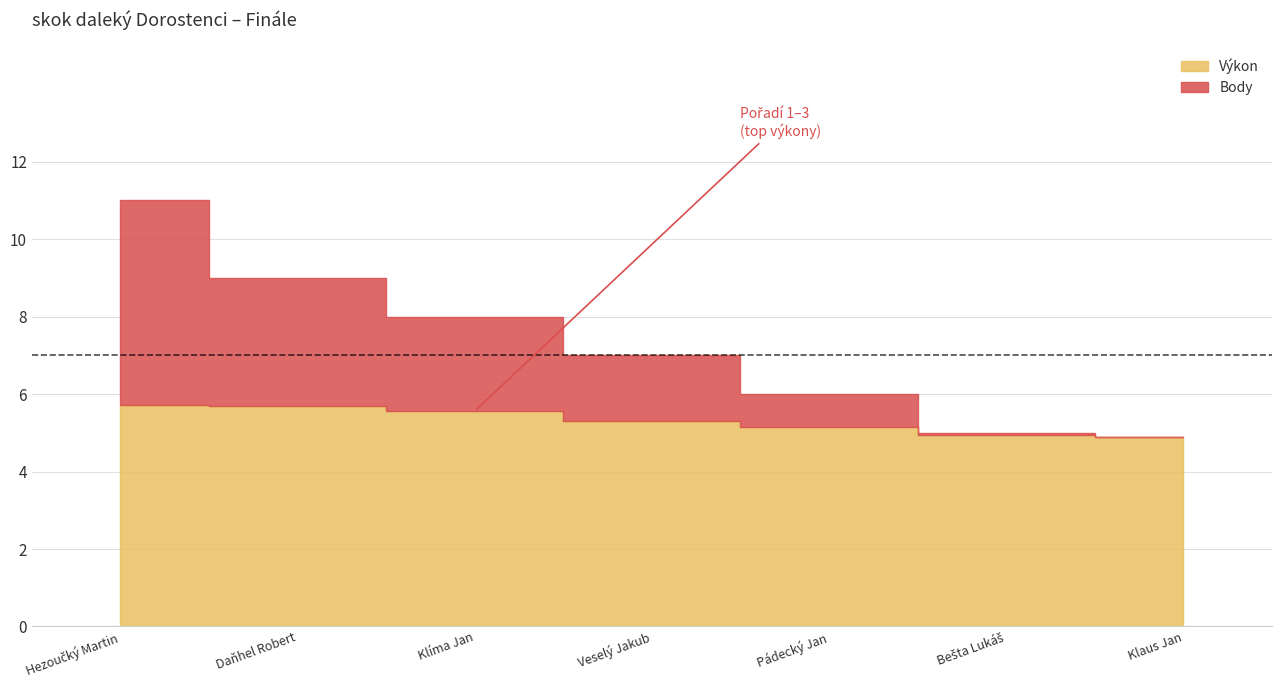

What is the difference between the highest and lowest values at Veselý Jakub?

1.7